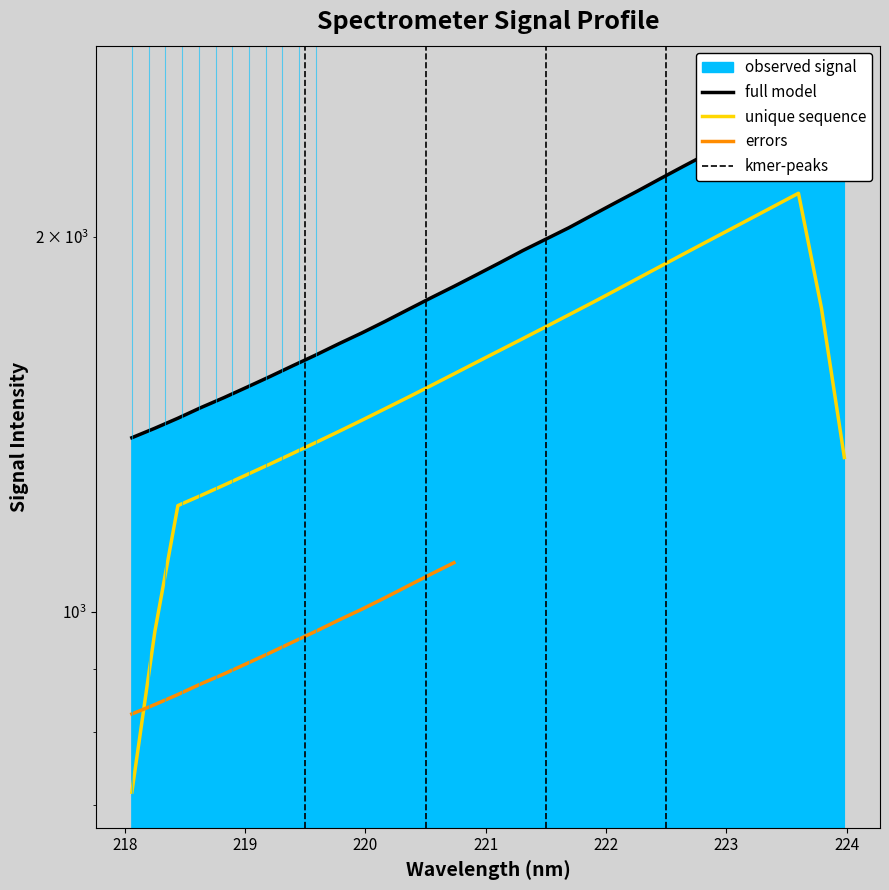

Reading left to right, transcribe all the data shown in this chart.

1379.4	1403.7	1429.9	1458.3	1485.4	1514.4	1544.4	1575.9	1607.5	1641.1	1674.3	1710.0	1747.8	1786.2	1824.5	1864.7	1906.3	1949.6	1991.0	2033.5	2080.5	2128.3	2176.7	2227.5	2278.7	2330.2	2383.2	2435.8	2491.6	2548.9	2607.1	2666.3